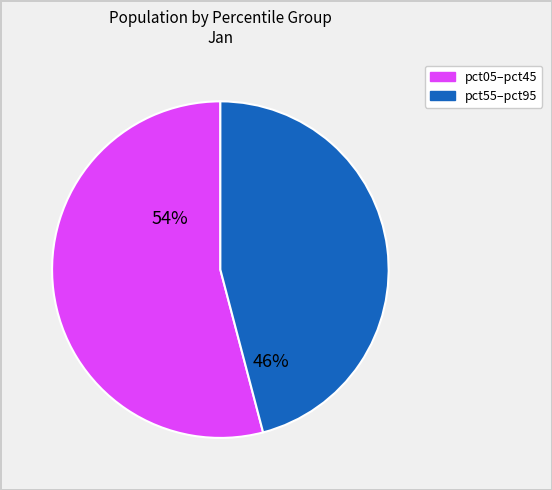

Does any single category account for the majority?

Yes